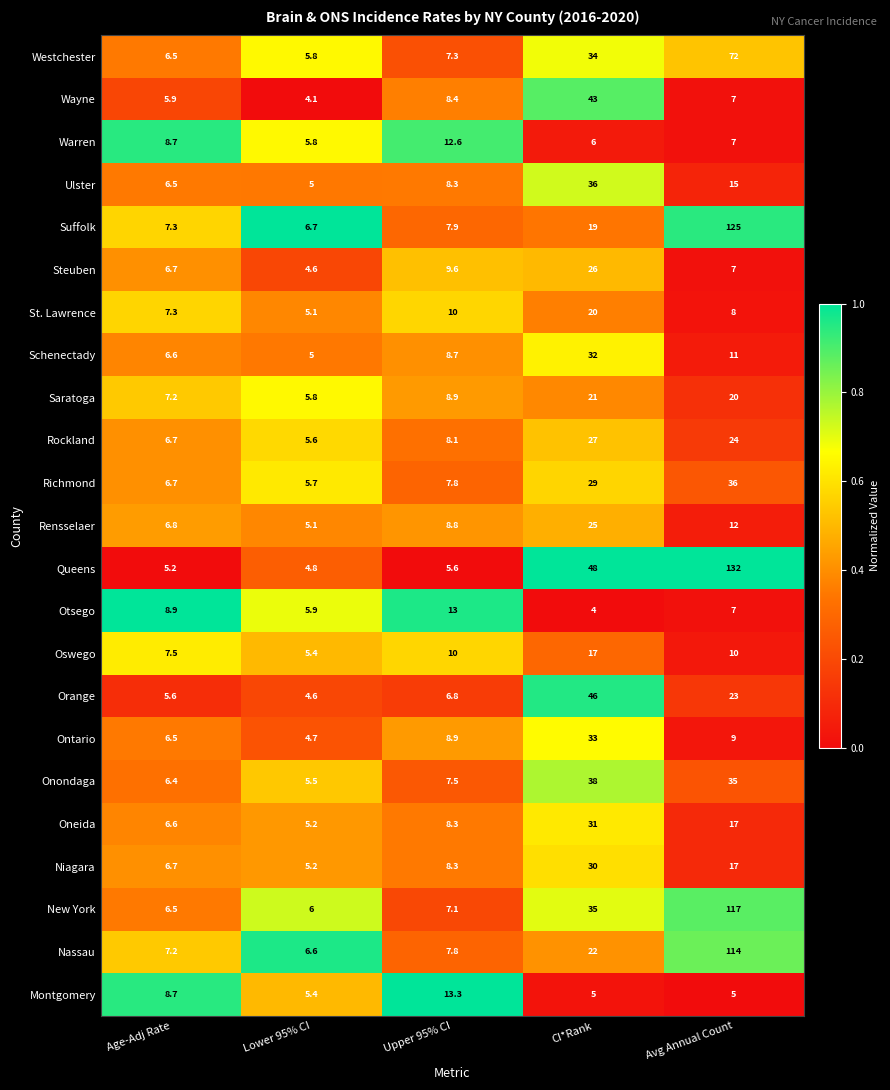

The value of Westchester at Upper 95% CI is 12.3. True or false?

False